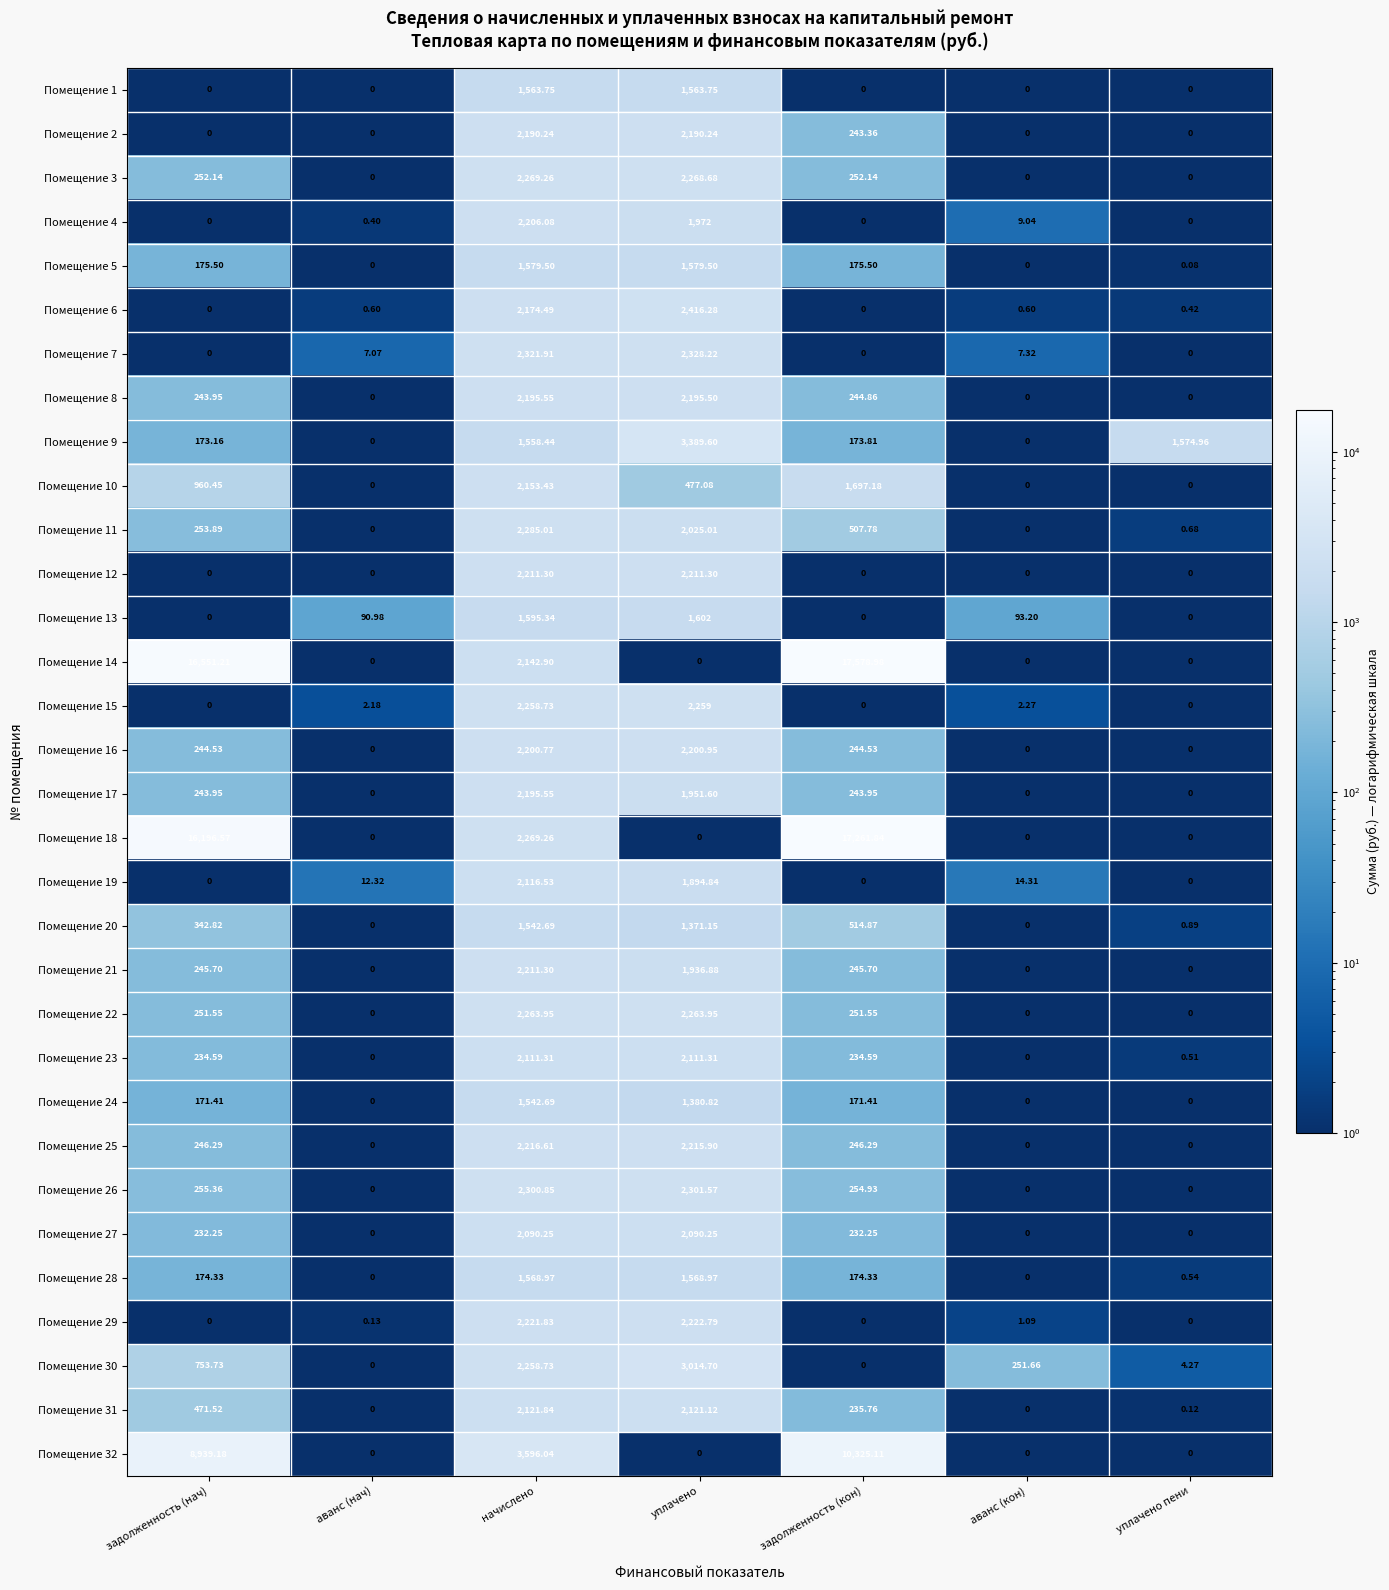

At how many categories does at least one series exceed 2321?

4